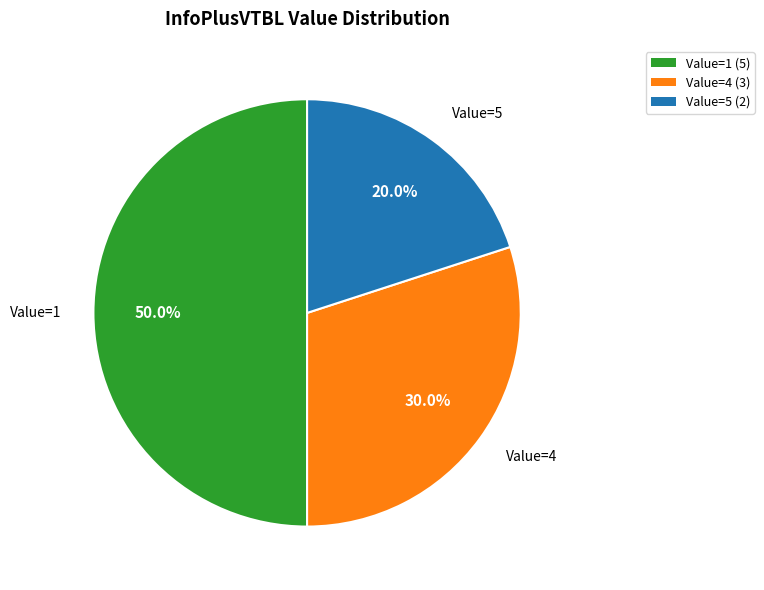

Which slice is the largest?

Value=1